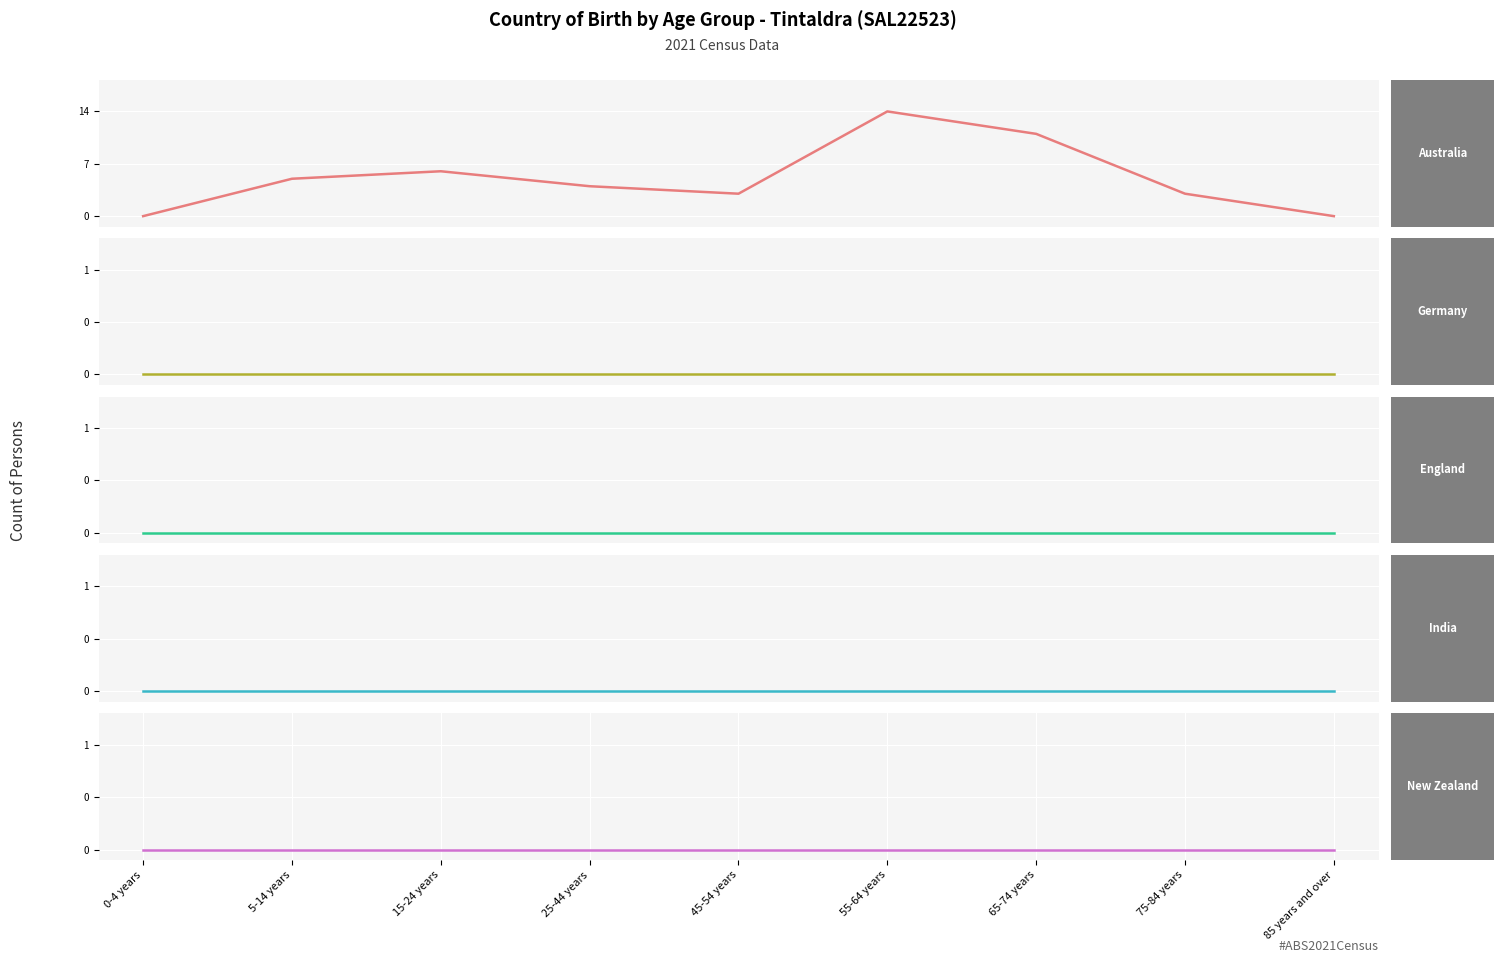

What are all the series names shown in the legend?

Australia, Germany, England, India, New Zealand